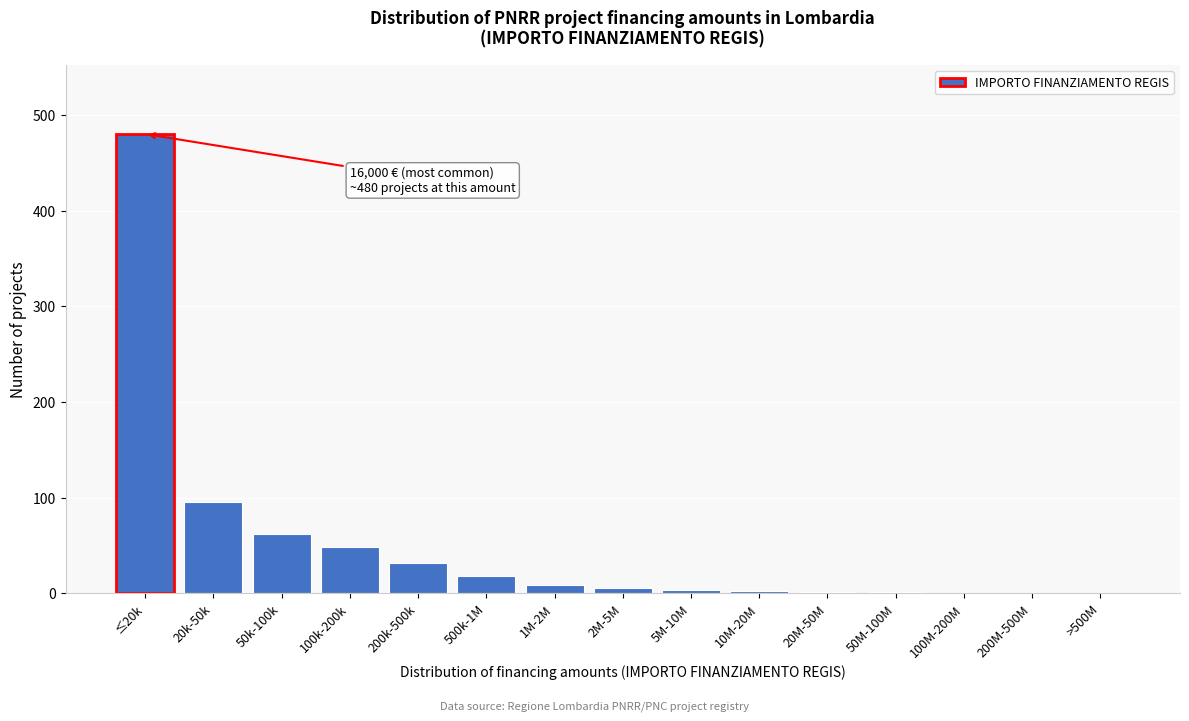

Approximately how many times larger is the value at 20k-50k compared to 200k-500k?

3.0